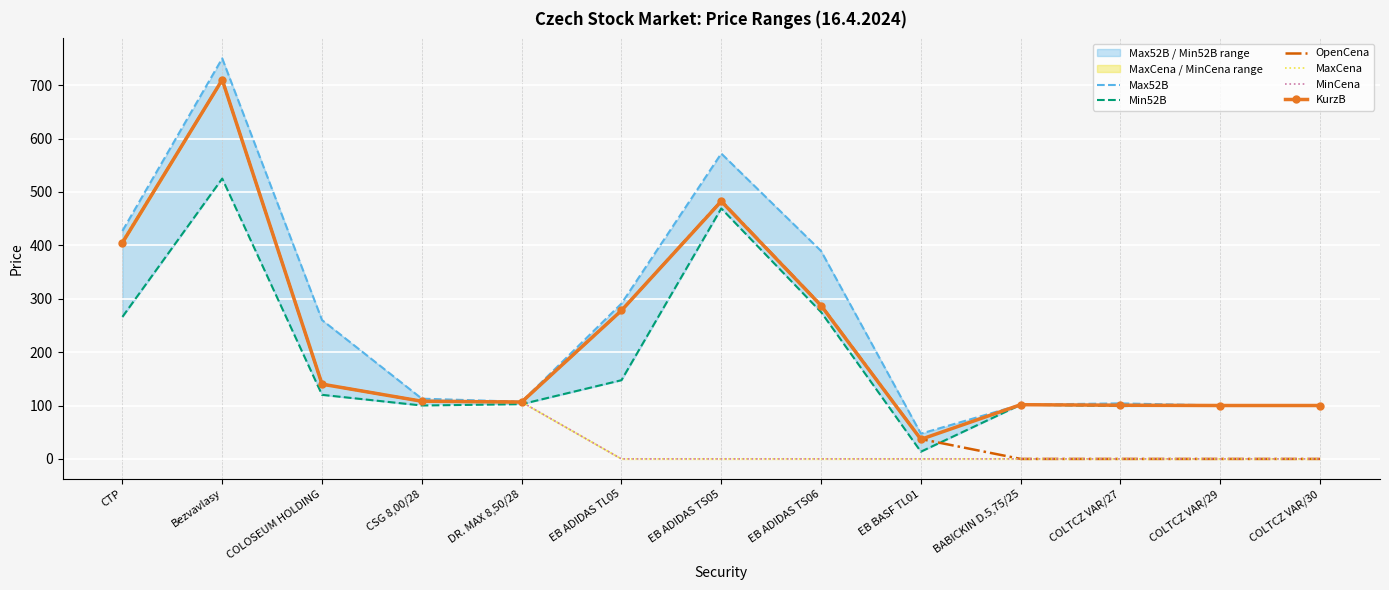

How many data points does each series have?

13